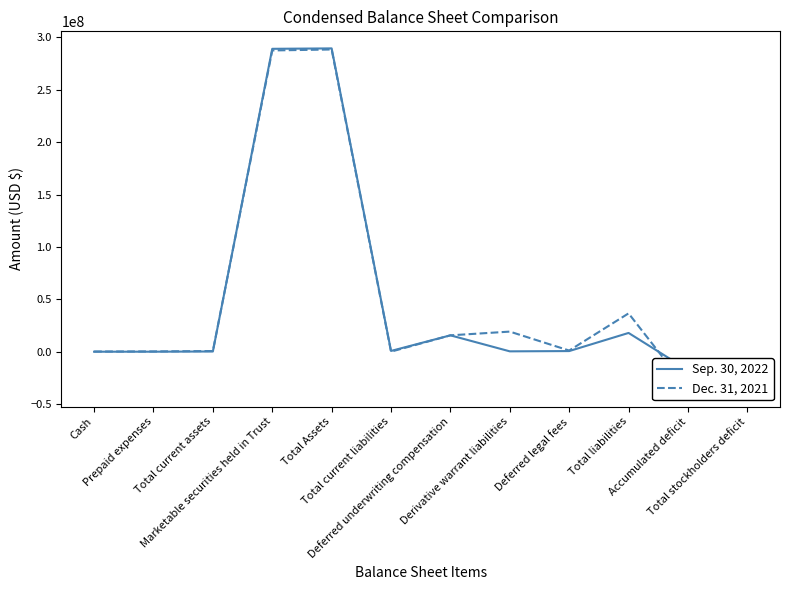

How many lines are shown in the chart?

2